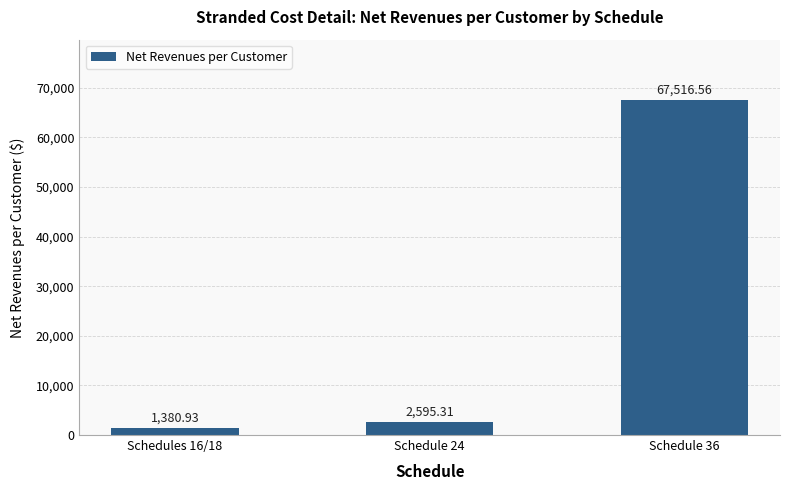

What is the difference between the maximum and minimum values?

66135.6